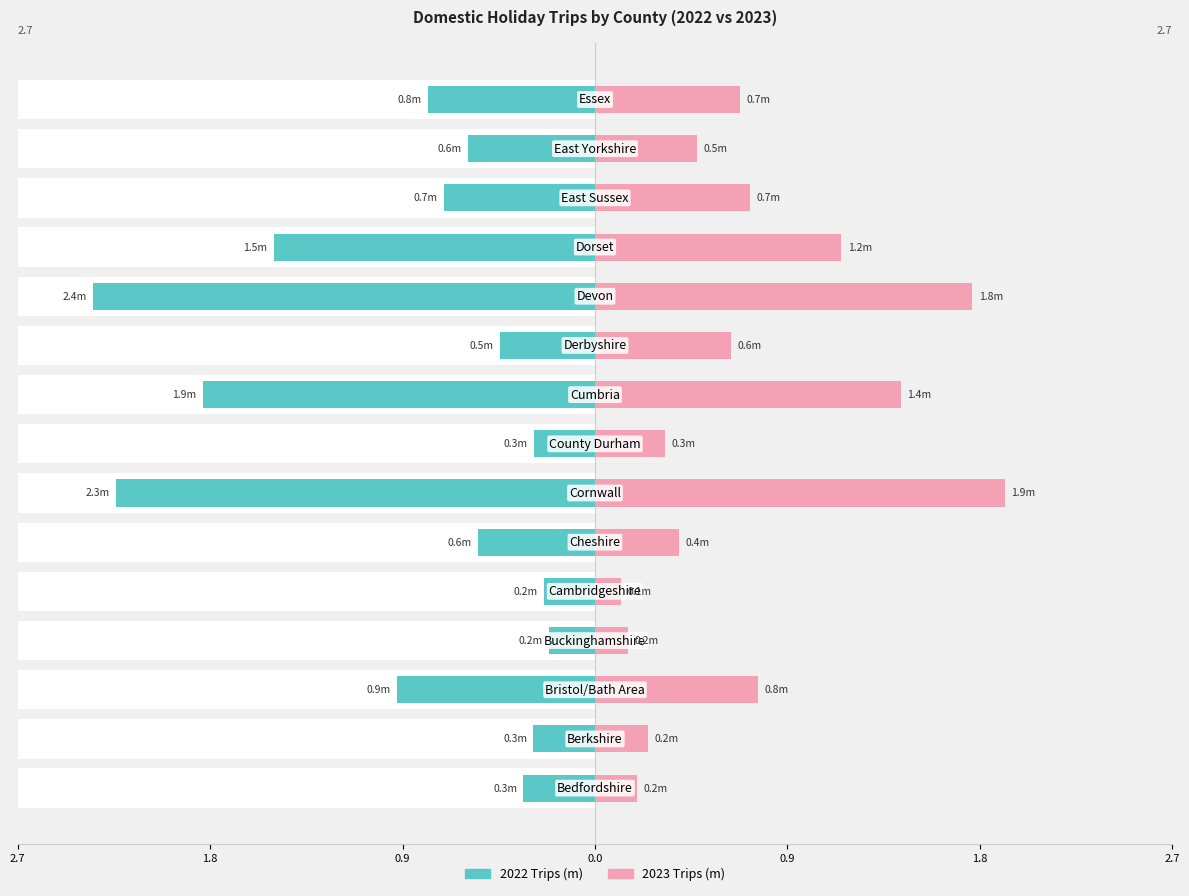

How many groups of bars are there?

15